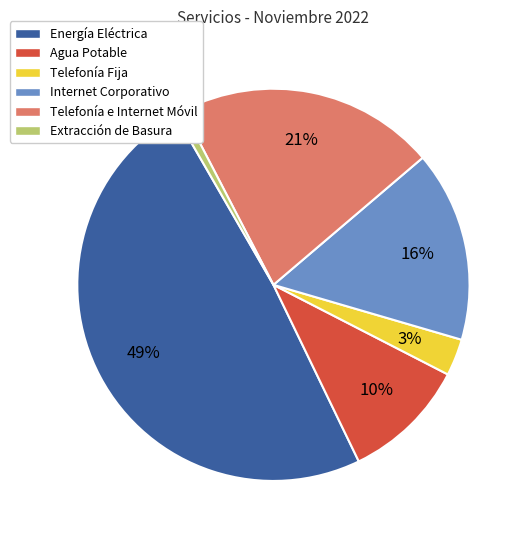

Rank the categories by value from highest to lowest.

Energía Eléctrica, Telefonía e Internet Móvil, Internet Corporativo, Agua Potable, Telefonía Fija, Extracción de Basura